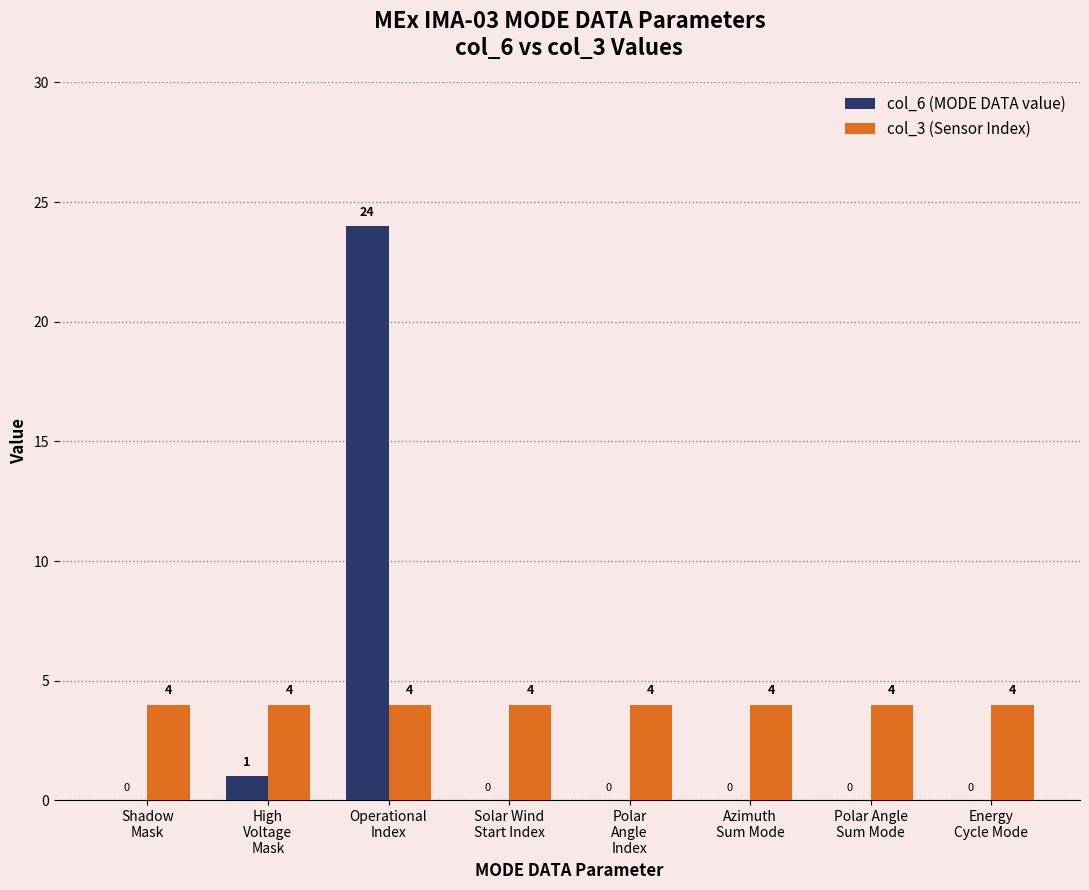

Reading left to right, list all the values displayed in this chart.

col_6 (MODE DATA value): 0	1	24	0	0	0	0	0
col_3 (Sensor Index): 4	4	4	4	4	4	4	4